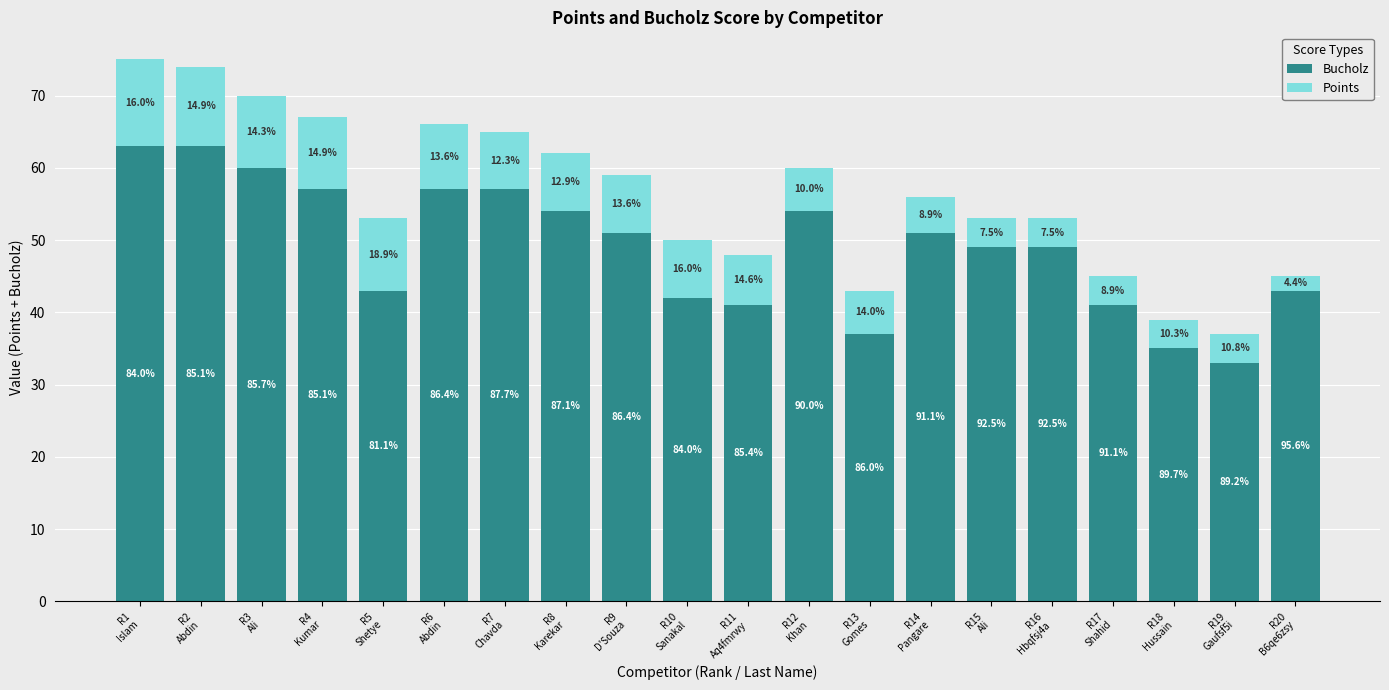

At which category is the sum across all series the highest?

R1
Islam